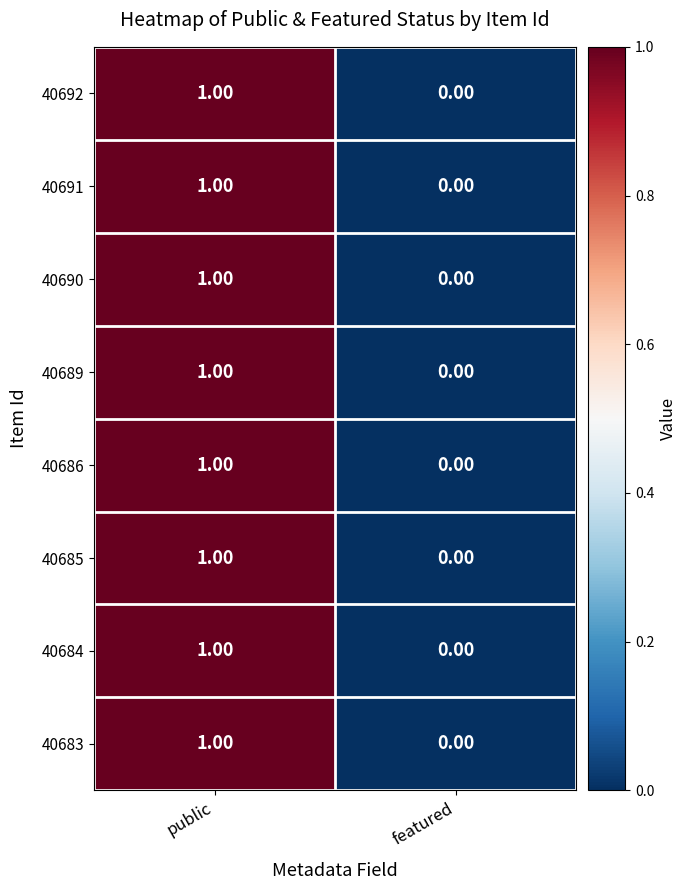

At which category is the sum across all series the highest?

public